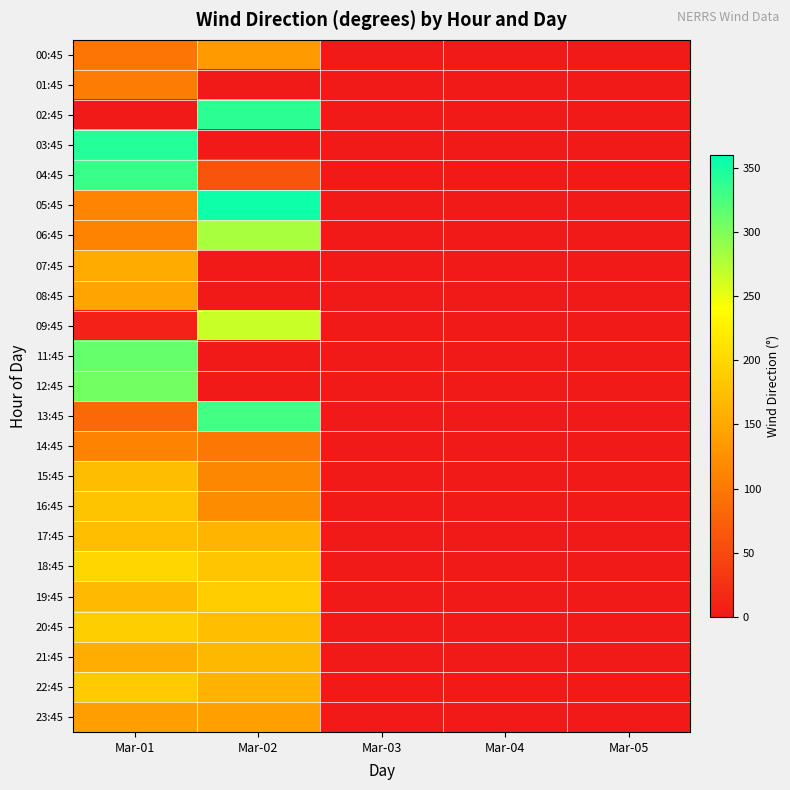

At which category is the sum across all series the highest?

Mar-01